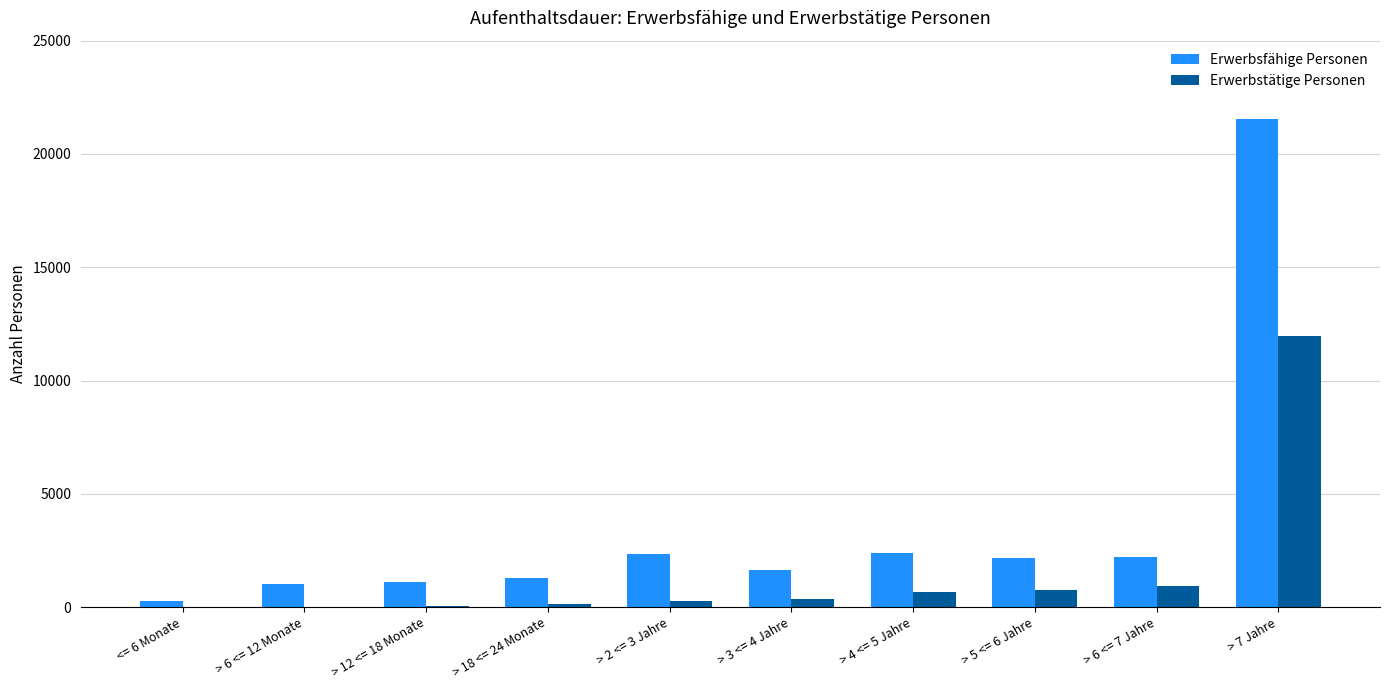

What is the maximum value for Erwerbstätige Personen?

11968